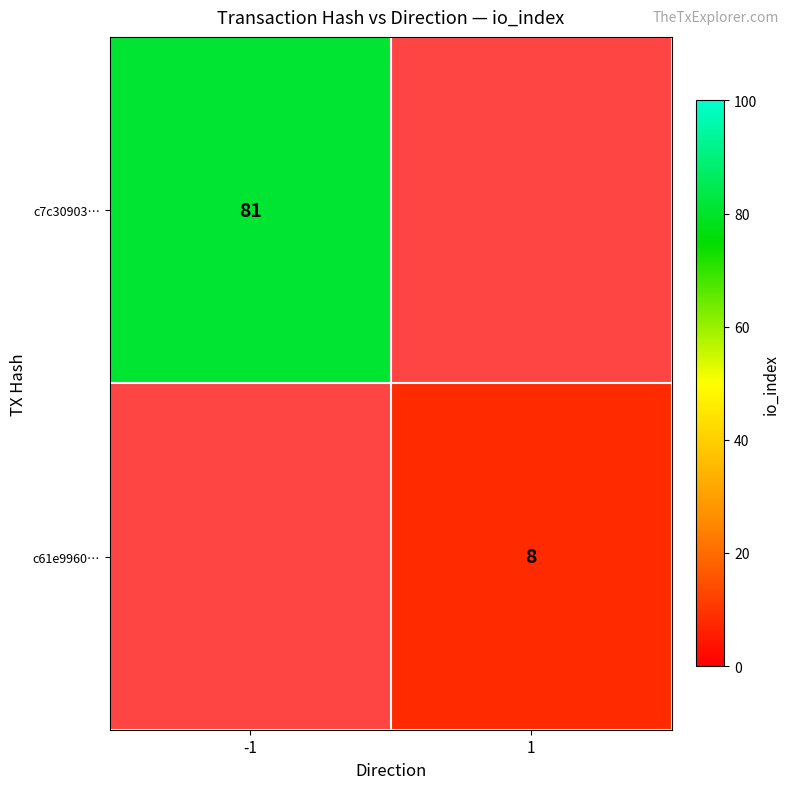

At how many categories does at least one series exceed 64?

1